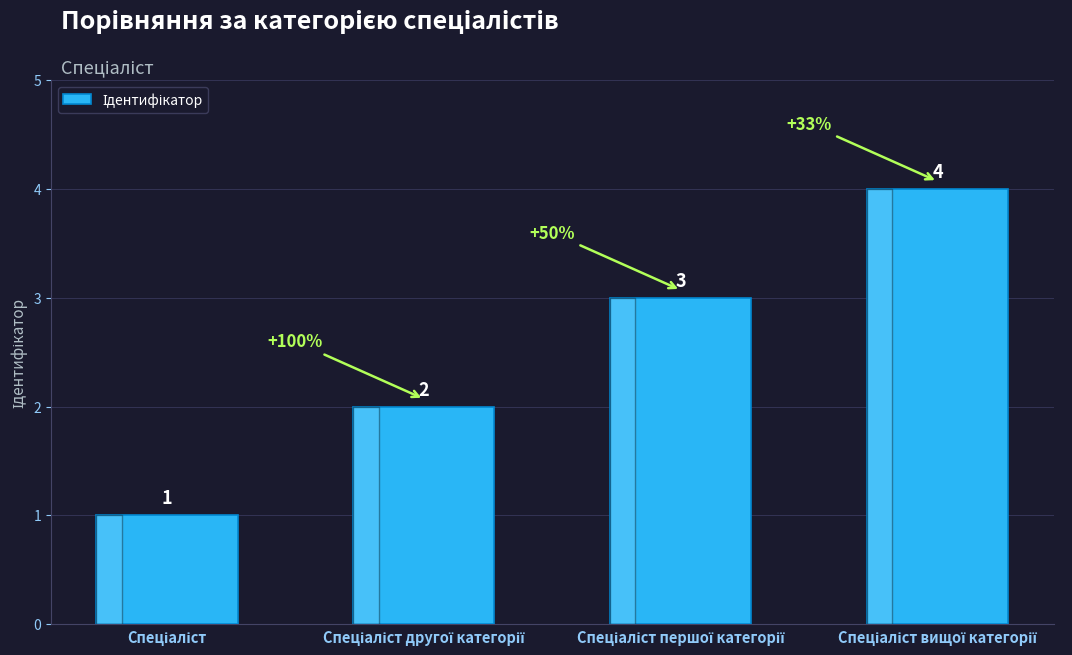

What is the difference between the maximum and minimum values?

3